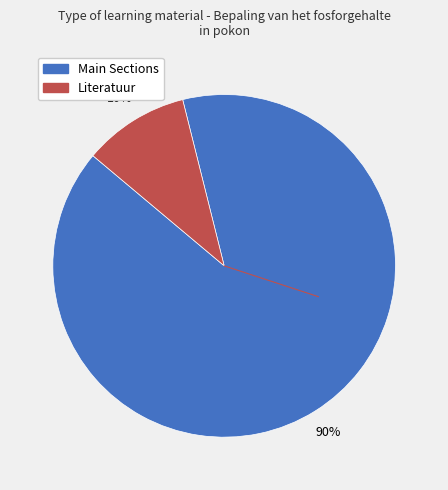

To the nearest percent, what is the average slice percentage?

50%